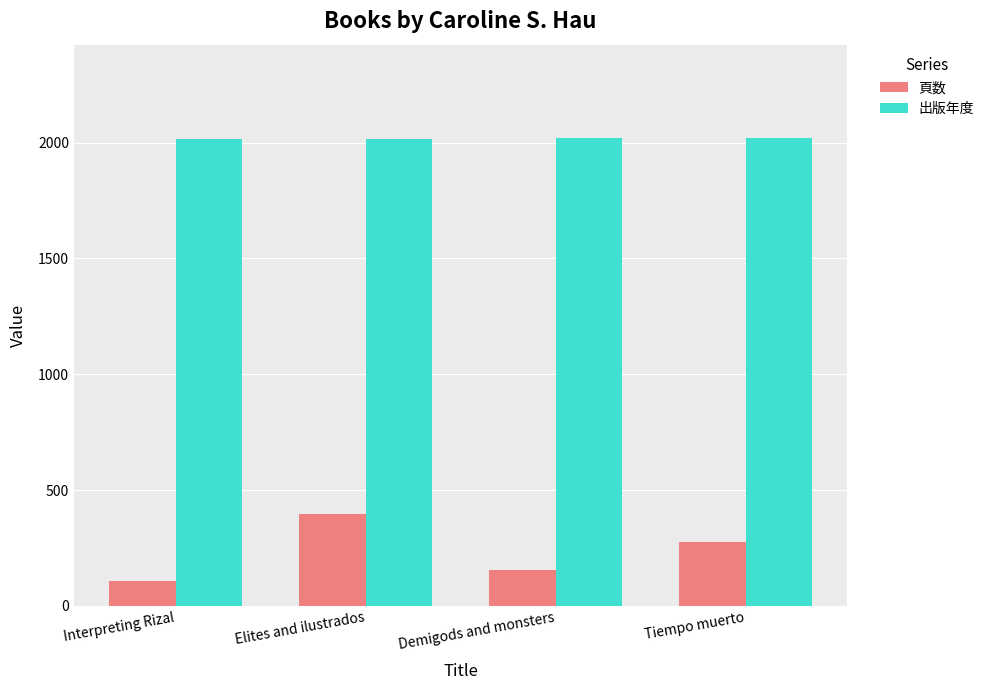

Does the chart contain any negative values?

No